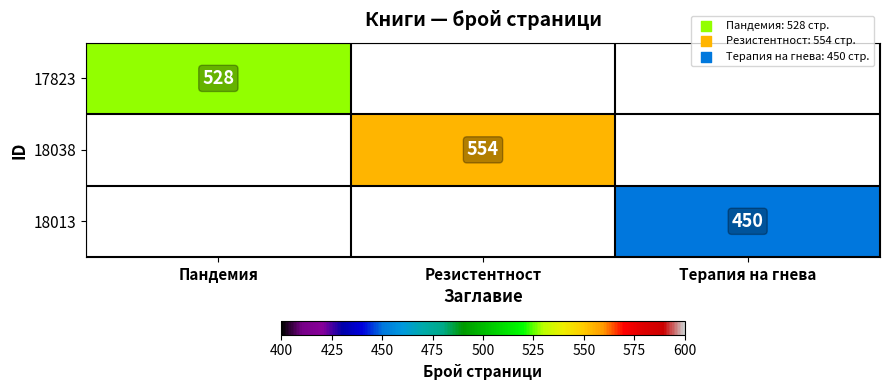

The 18038 series shows 554 at Резистентност. True or false?

True